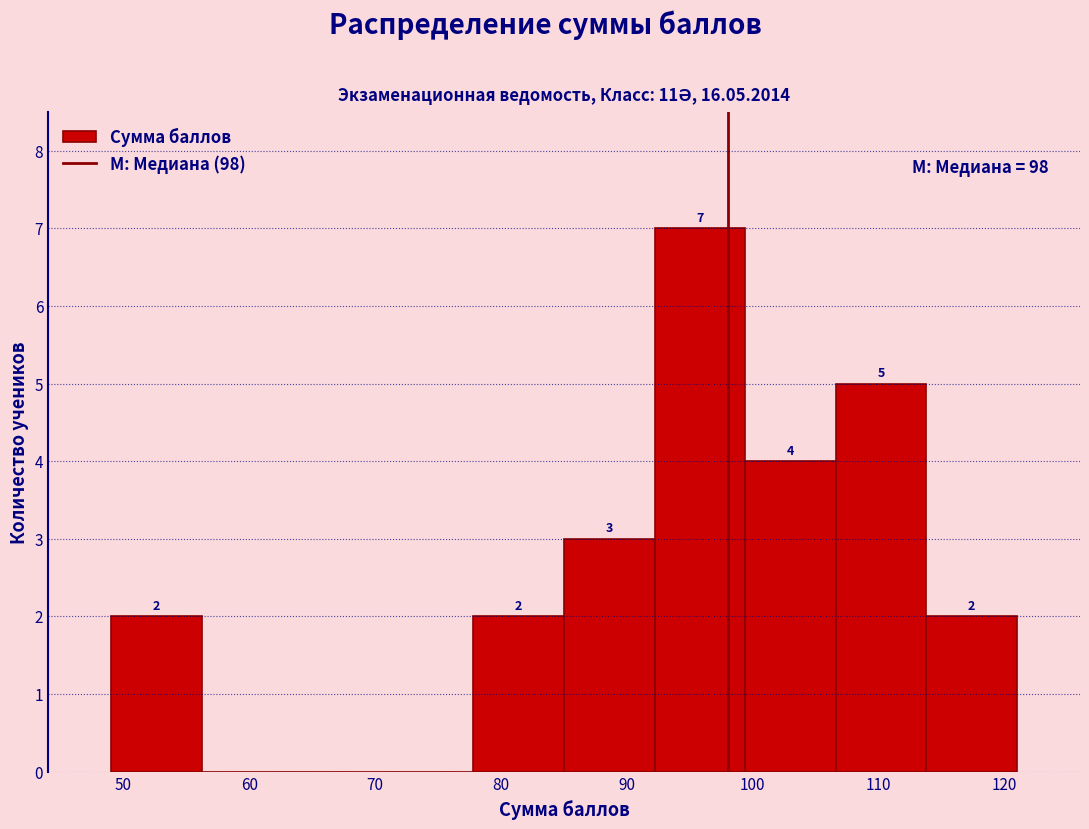

Over which range of the x-axis is the bar tallest?

92.2 to 99.4